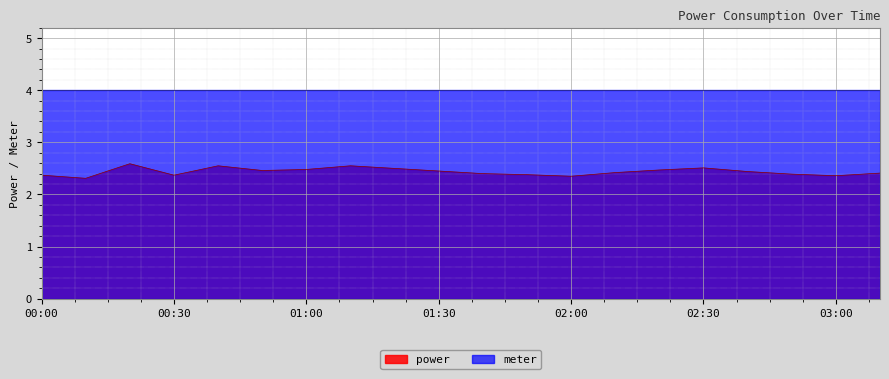

True or false: the data has more than 1 interior local peaks.

True